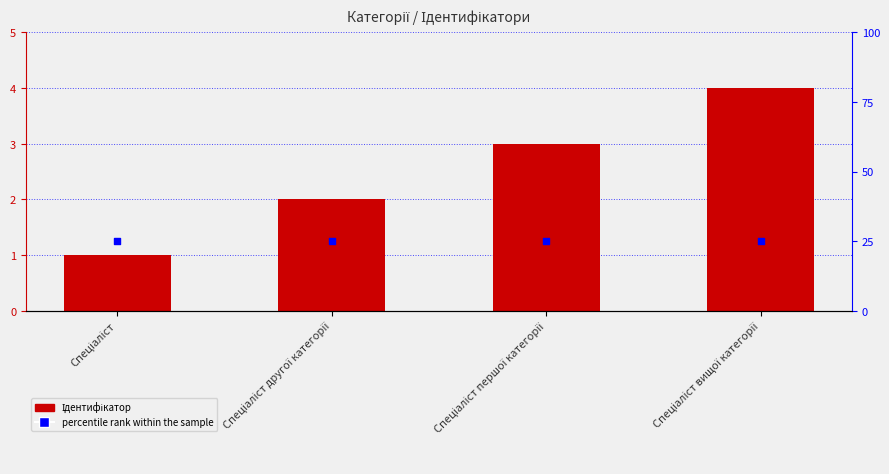

Is the value of Ідентифікатор at Спеціаліст першої категорії greater than the value of percentile rank within the sample at Спеціаліст другої категорії?

No